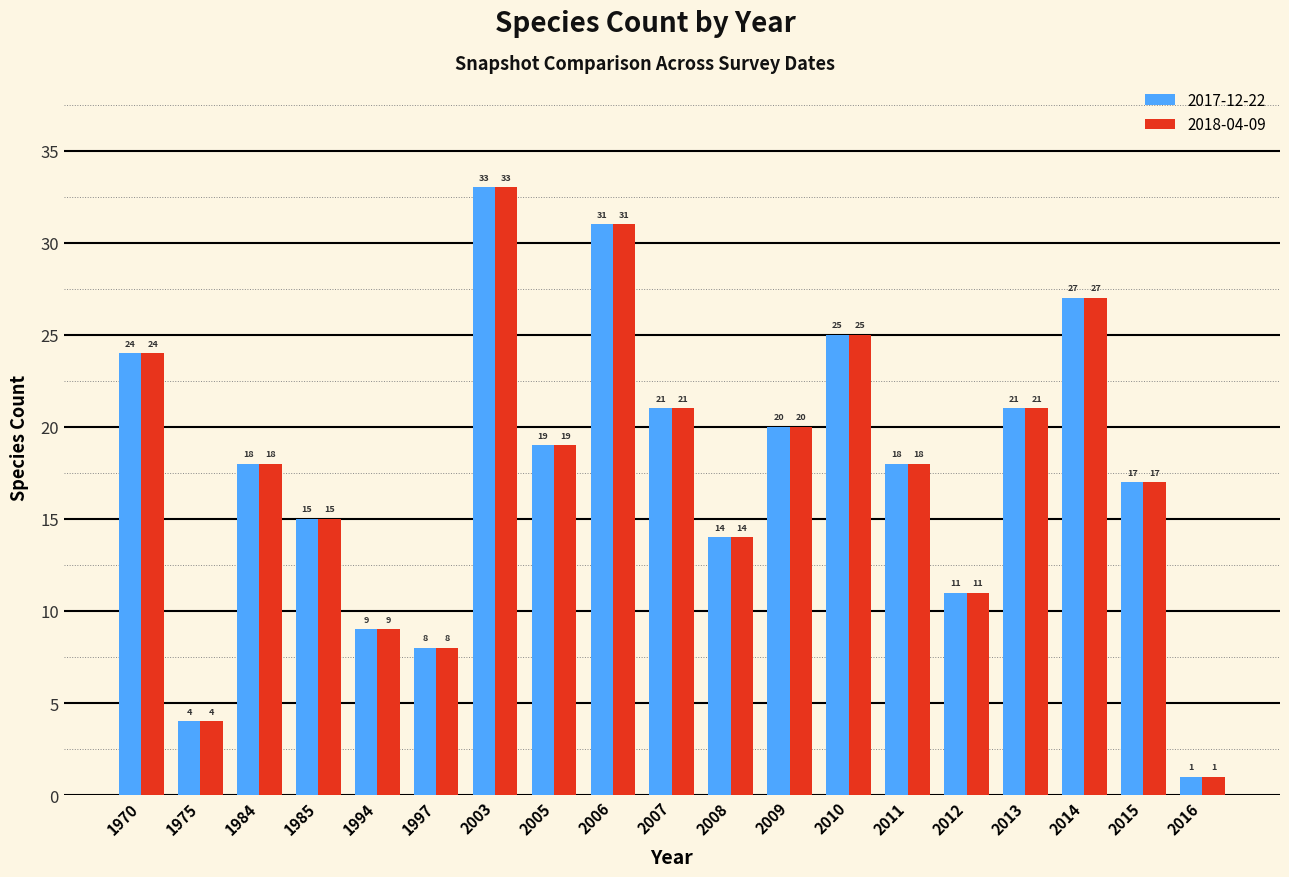

What is the value of the 2018-04-09 bar at the 10th from the left?

21